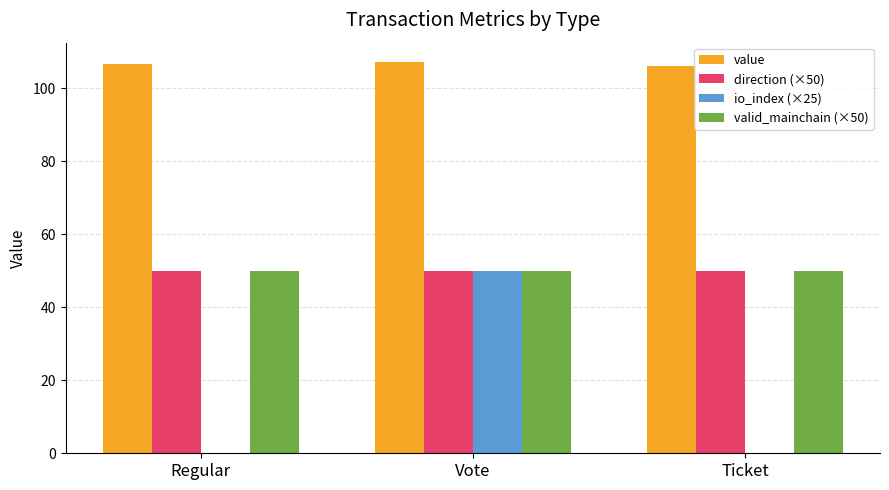

What is the total value across all series at Vote?

257.1